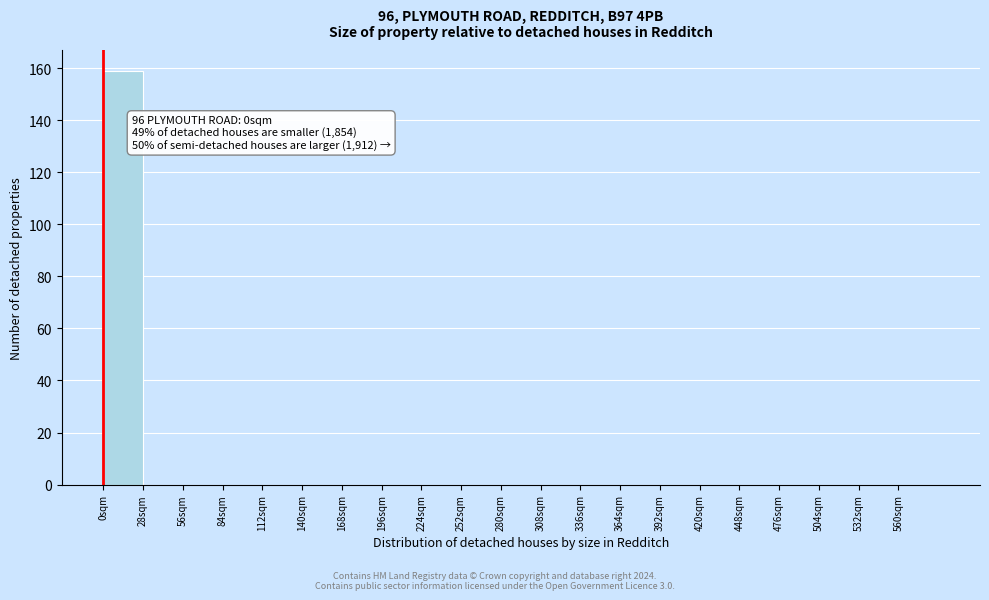

Which range on the x-axis has the tallest bar?

0 to 28